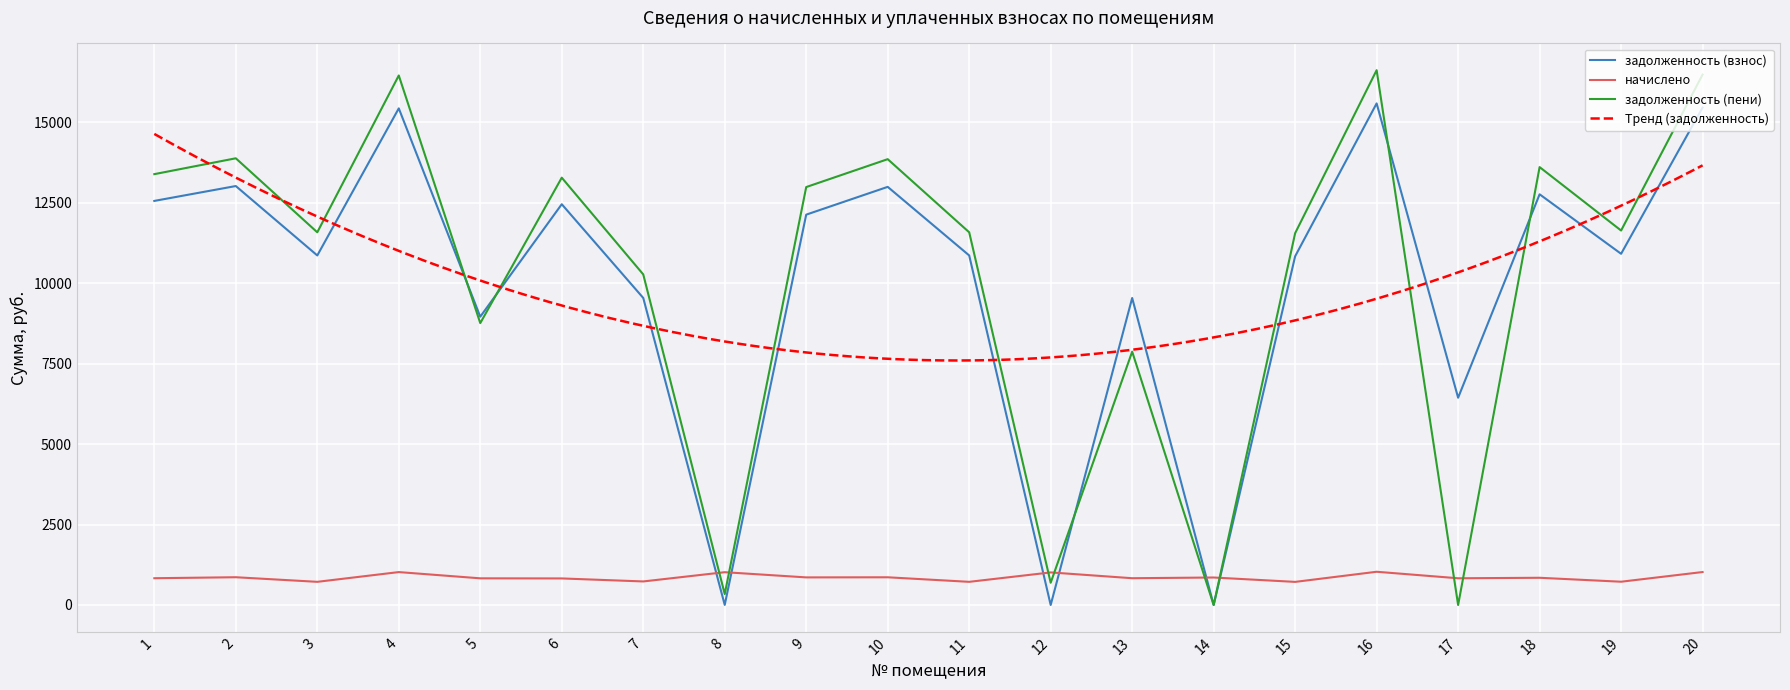

Rank the series at 19 from lowest to highest value.

начислено, задолженность (взнос), задолженность (пени)